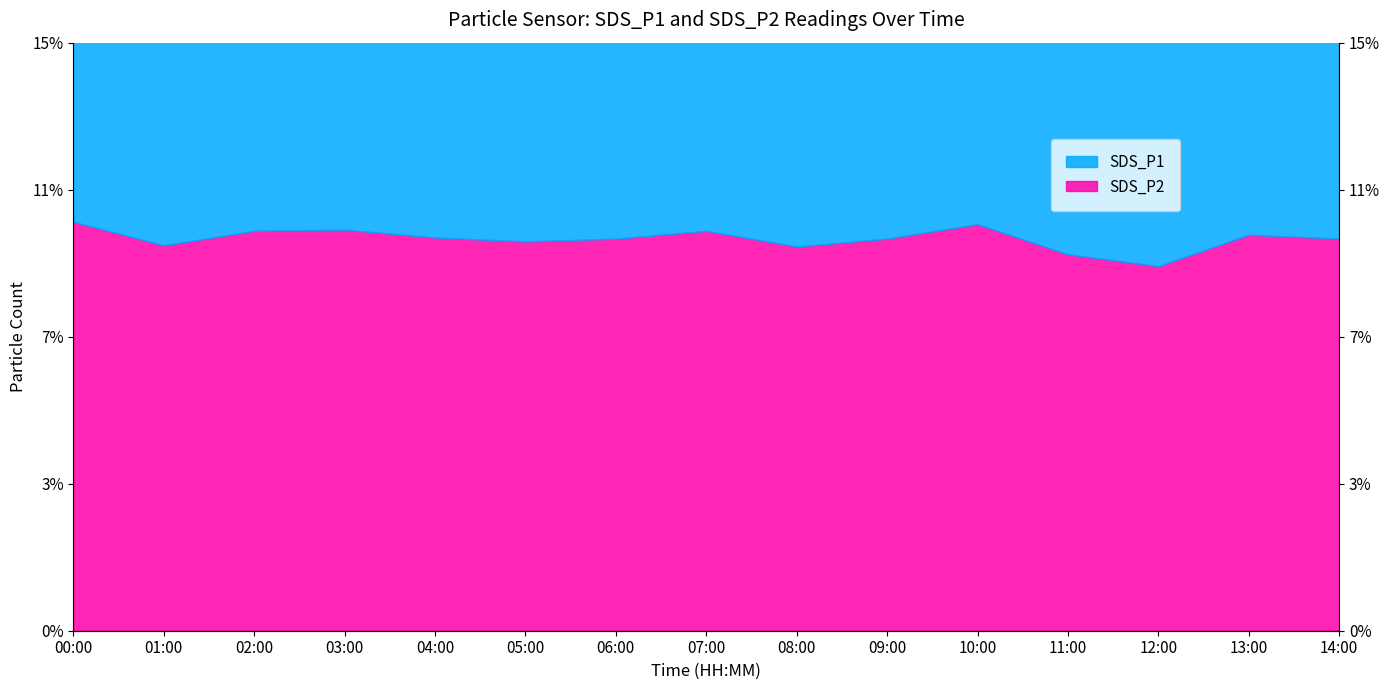

What position from the right is 13:00?

2